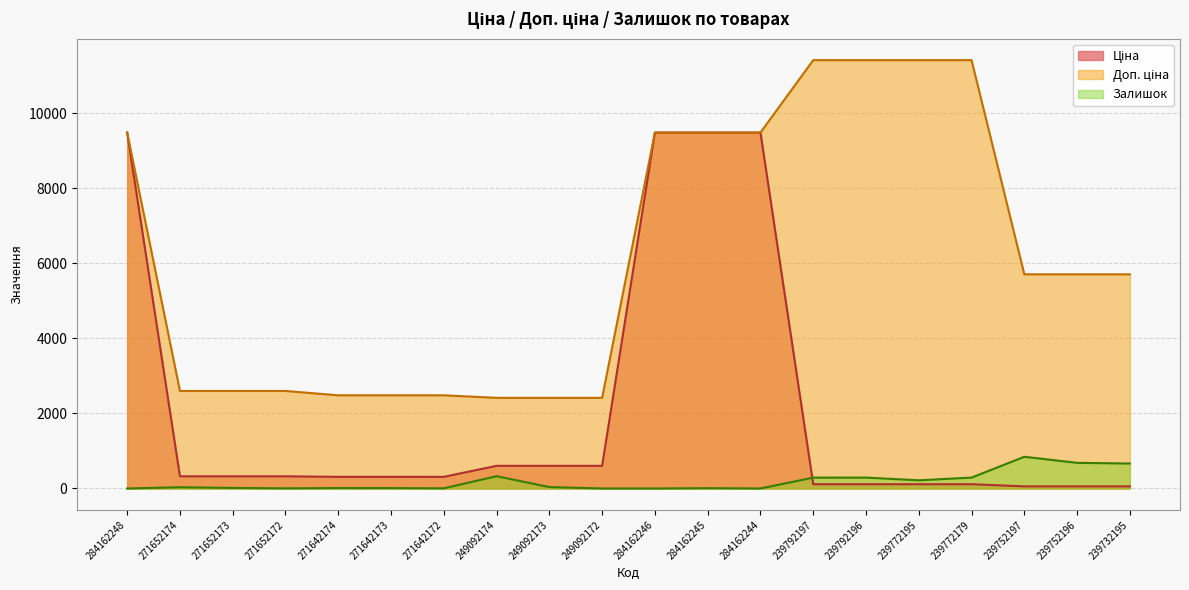

What is the maximum value shown in the chart?

11410.0